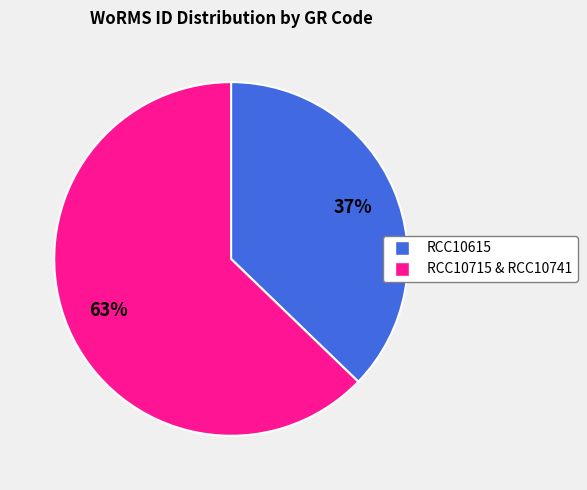

To the nearest percent, what is the difference between the largest and smallest slice percentages?

26%